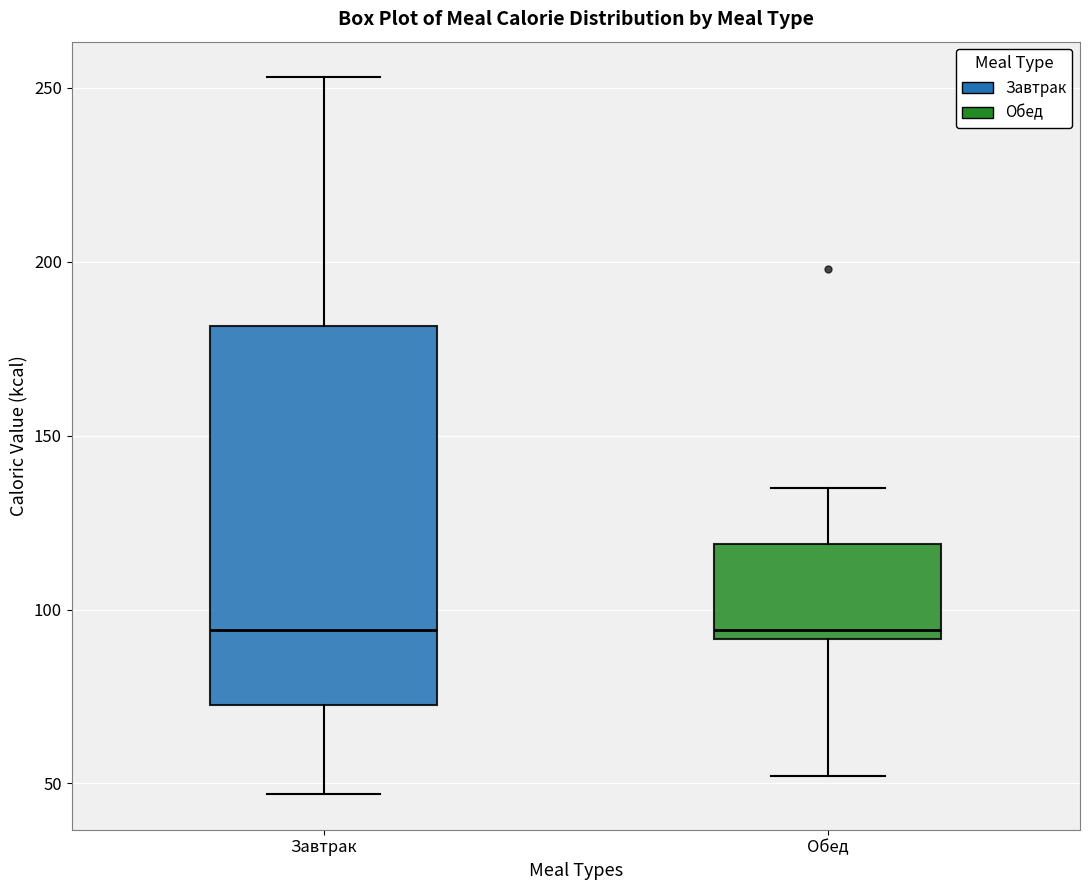

Comparing the boxes themselves (not the whiskers), which one is the tallest?

Завтрак